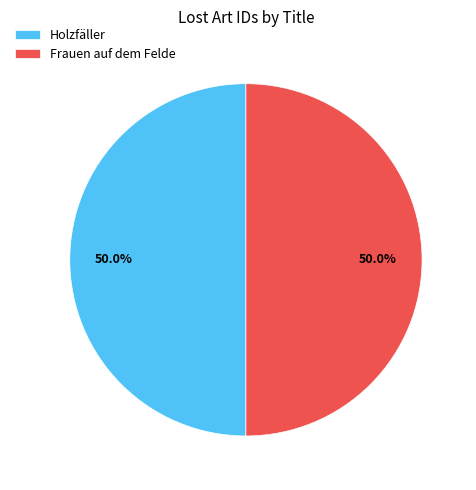

What percentage do Frauen auf dem Felde and Holzfäller together represent?

100.0%